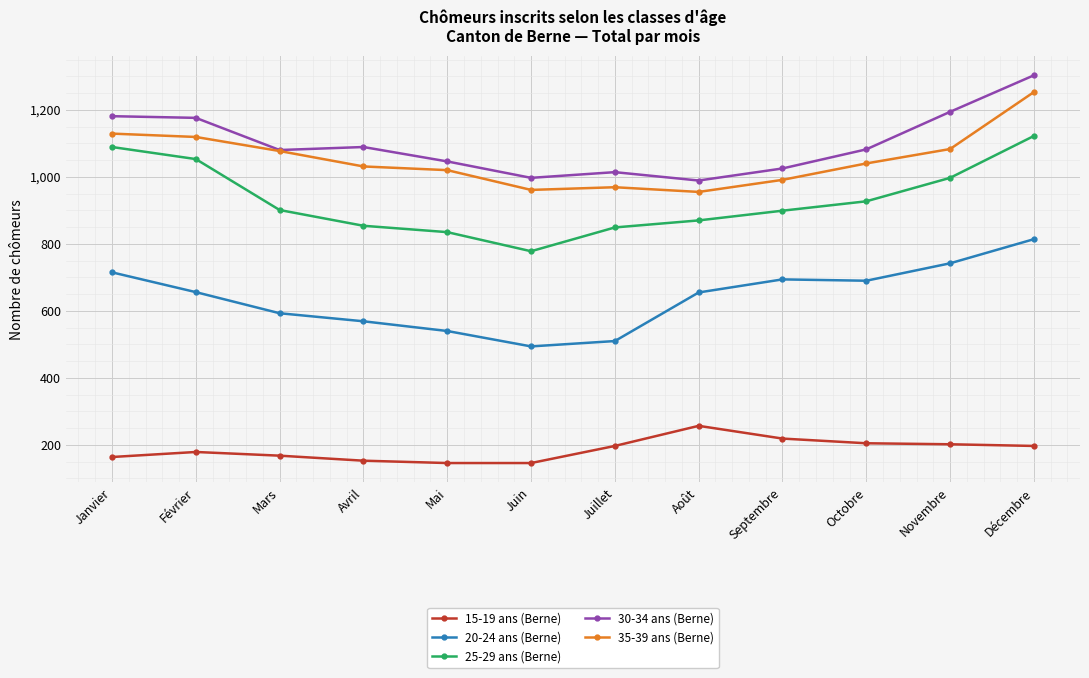

How many data points in 15-19 ans (Berne) are less than 197?

6